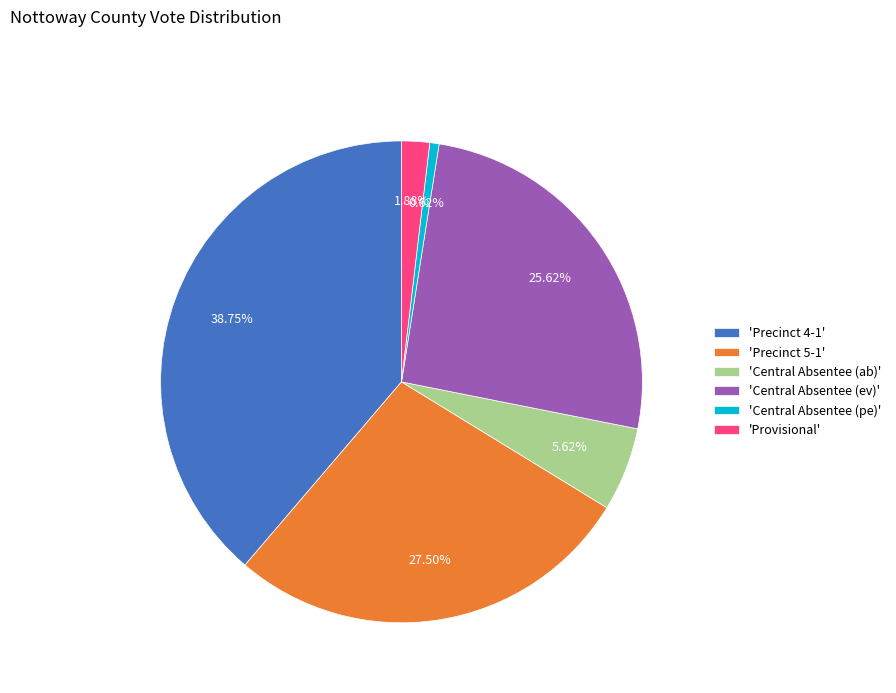

To the nearest percent, what is the difference between the largest and smallest slice percentages?

38%